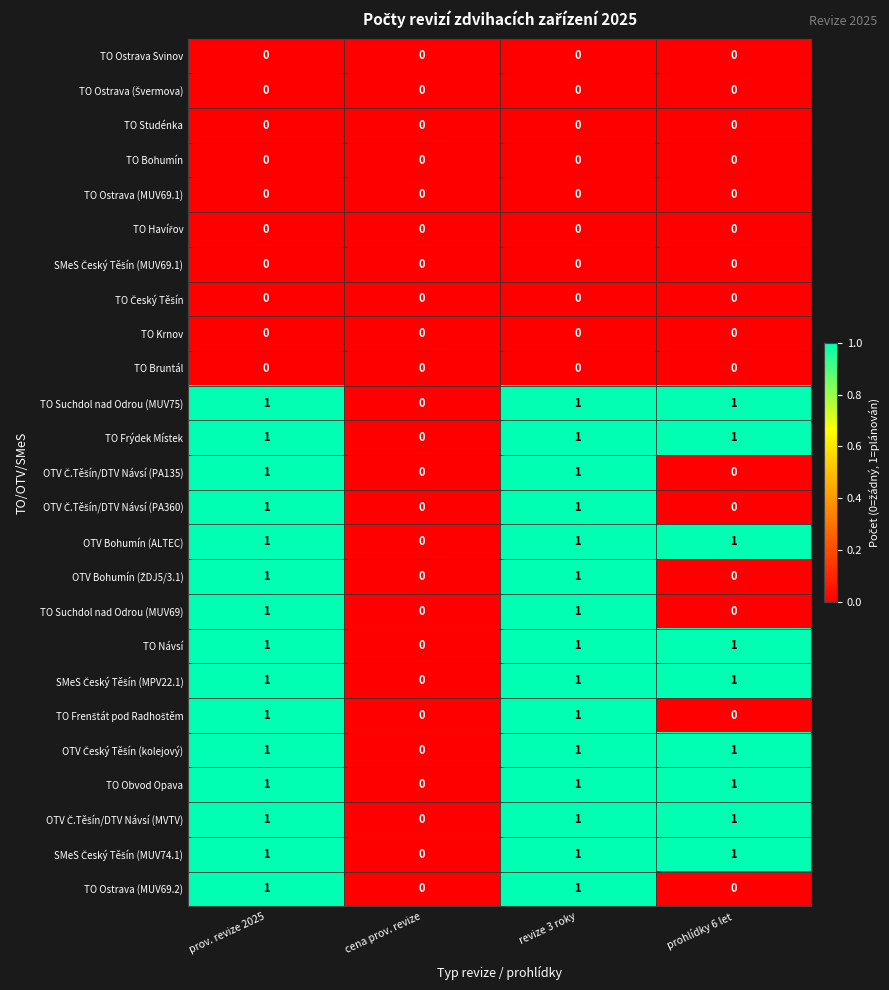

The value of TO Frýdek Místek at cena prov. revize is 0. True or false?

True